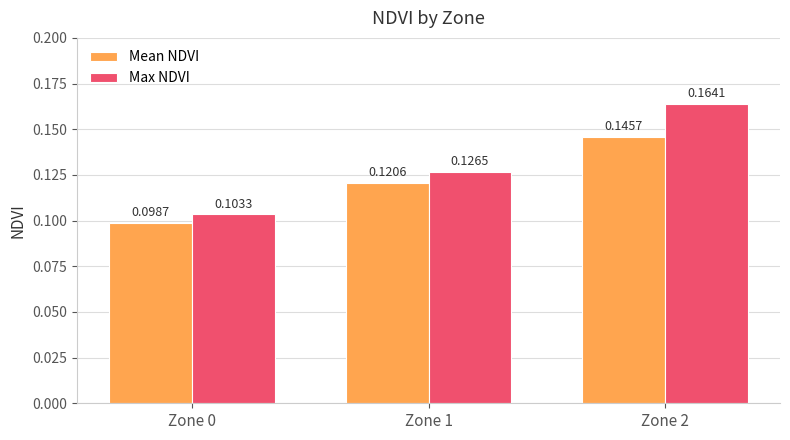

What is the sum of all Mean NDVI values?

0.4